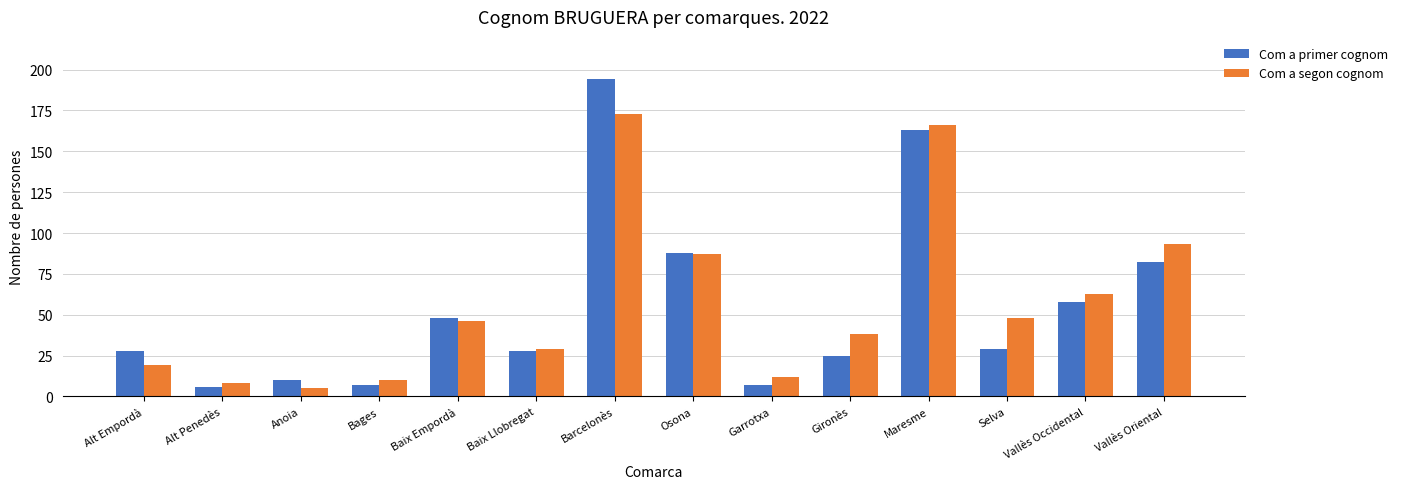

What is the label of the 13th bar from the right?

Alt Penedès